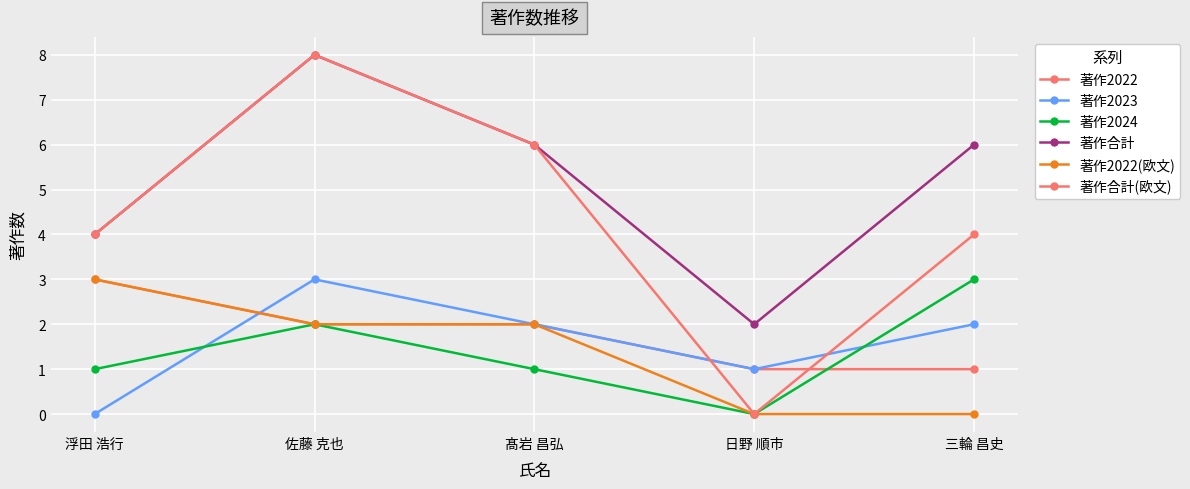

What is the sum of all 著作合計(欧文) values?

22